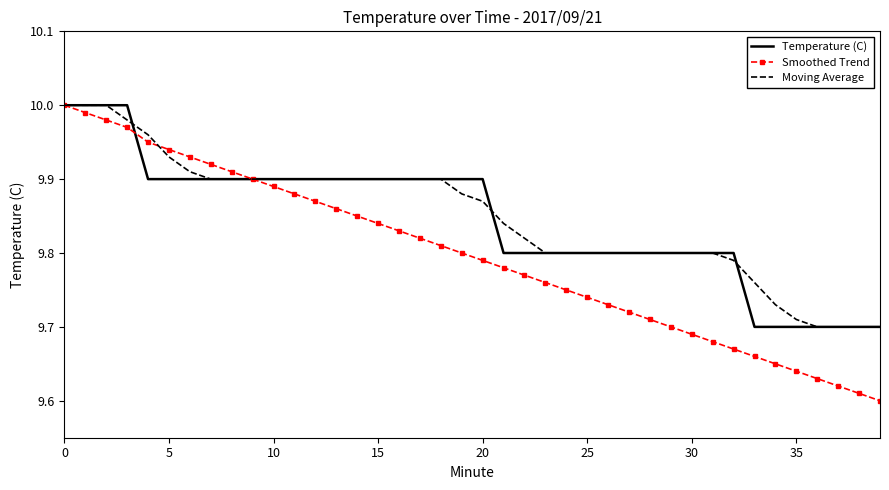

Which series has the widest spread of values?

Smoothed Trend